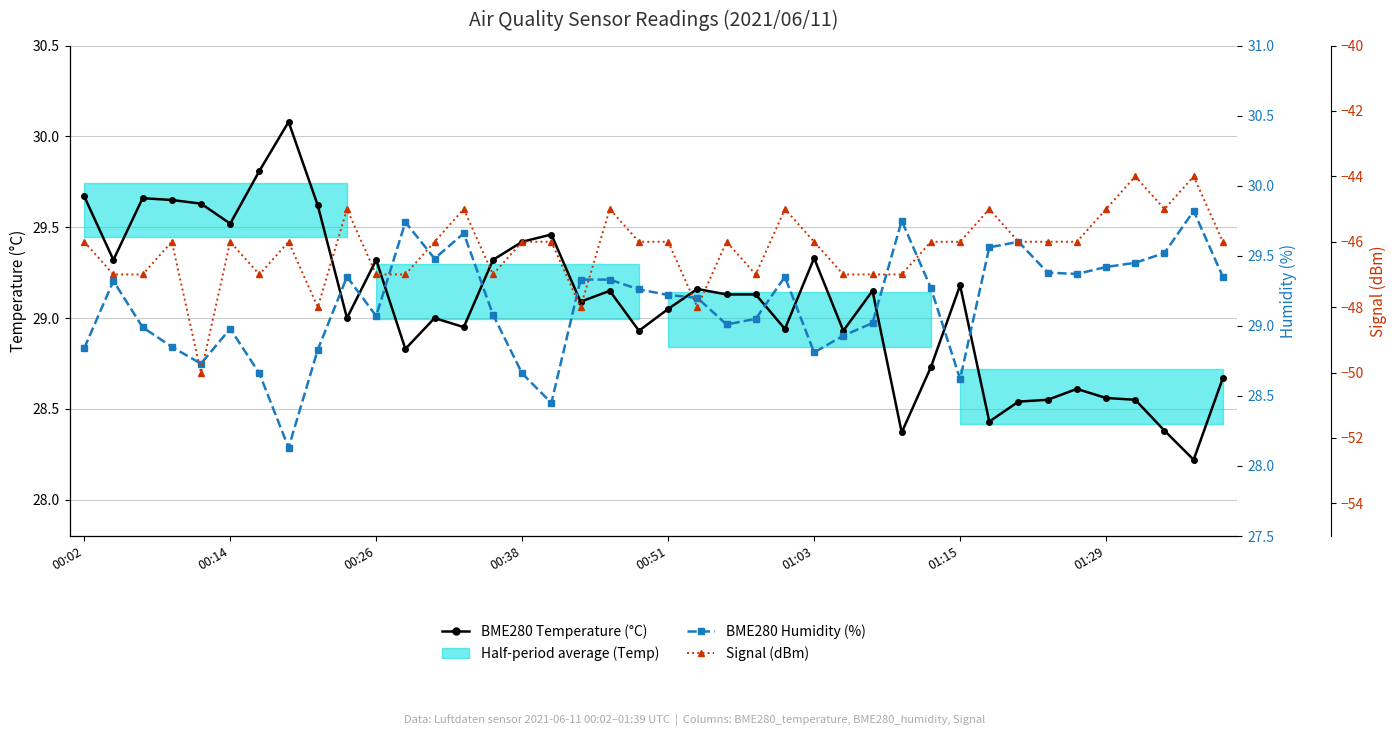

What is the sum of the BME280 Humidity (%) values at 9 and 12?

58.8